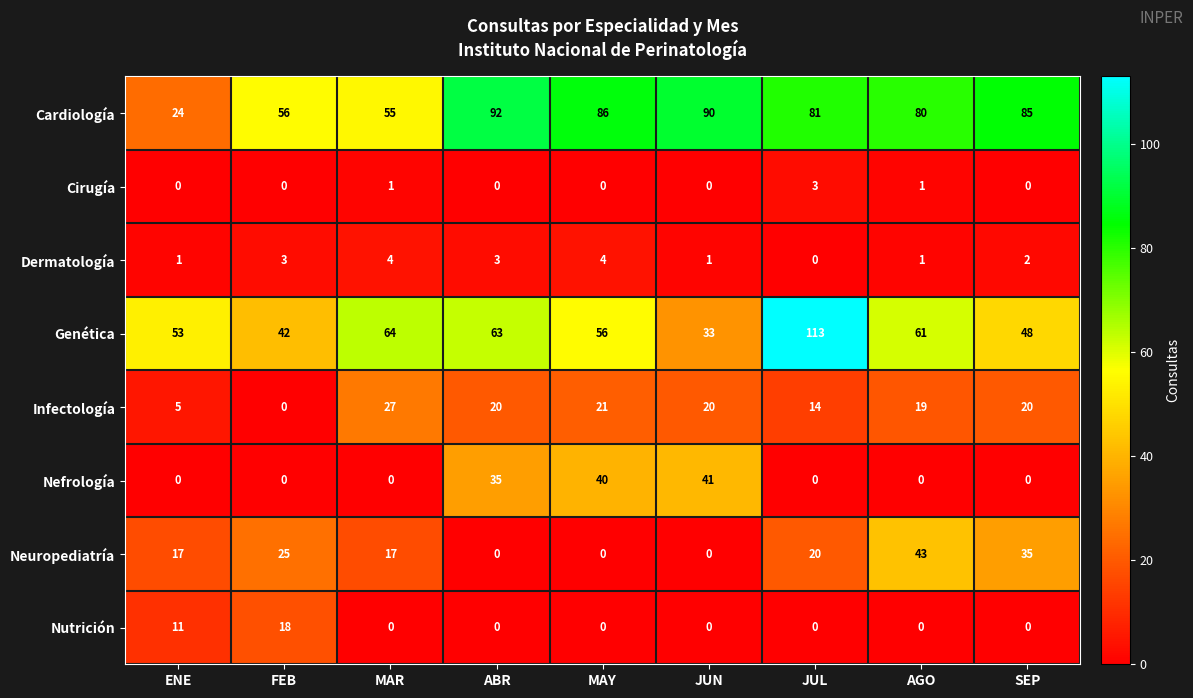

True or false: Cirugía has a value of 0 at SEP.

True